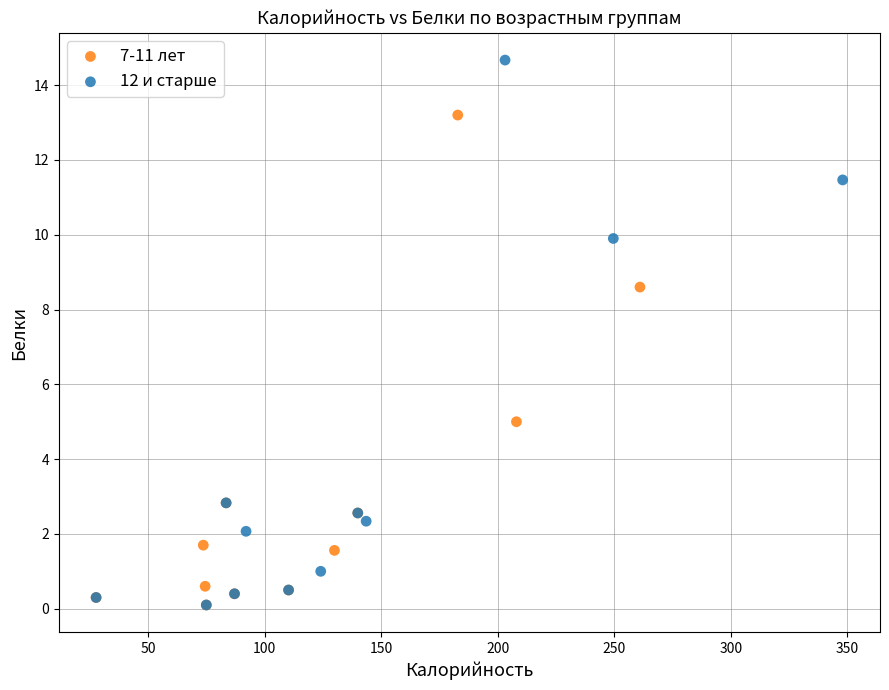

Which series has the largest Y range (max minus min)?

12 и старше